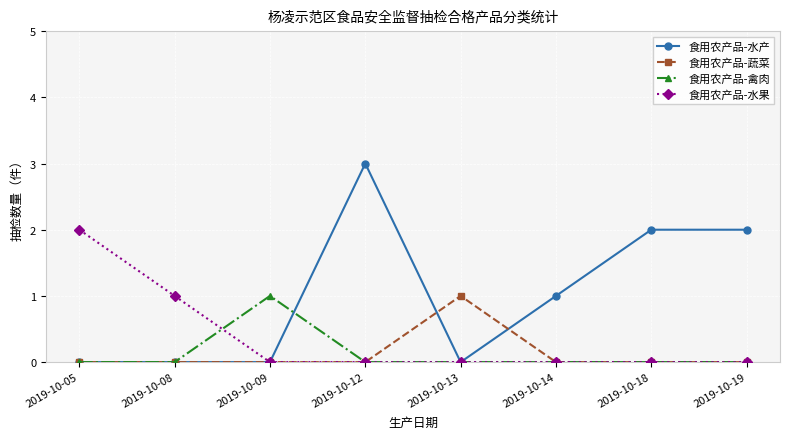

What is the difference between the maximum and second lowest values in the 食用农产品-蔬菜 series?

1